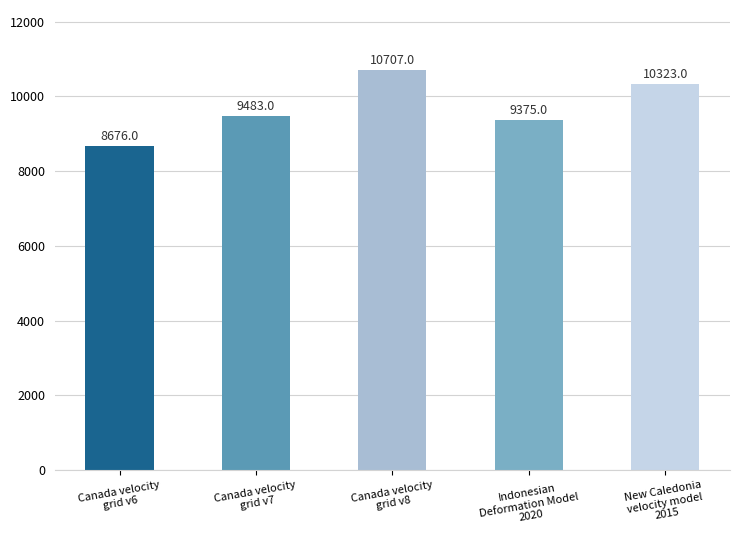

How many categories are shown in the chart?

5